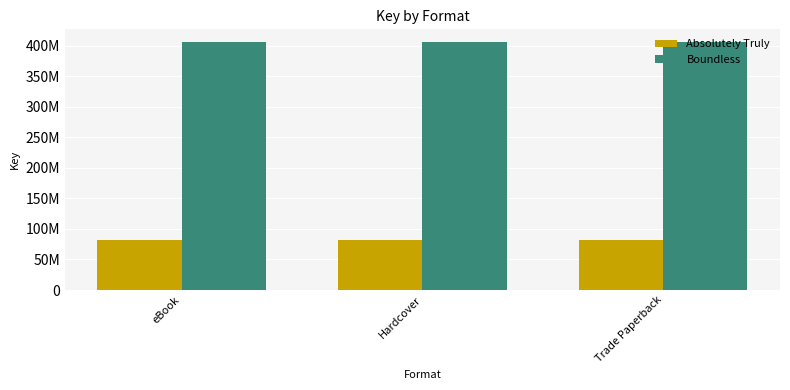

Are the bars horizontal?

No